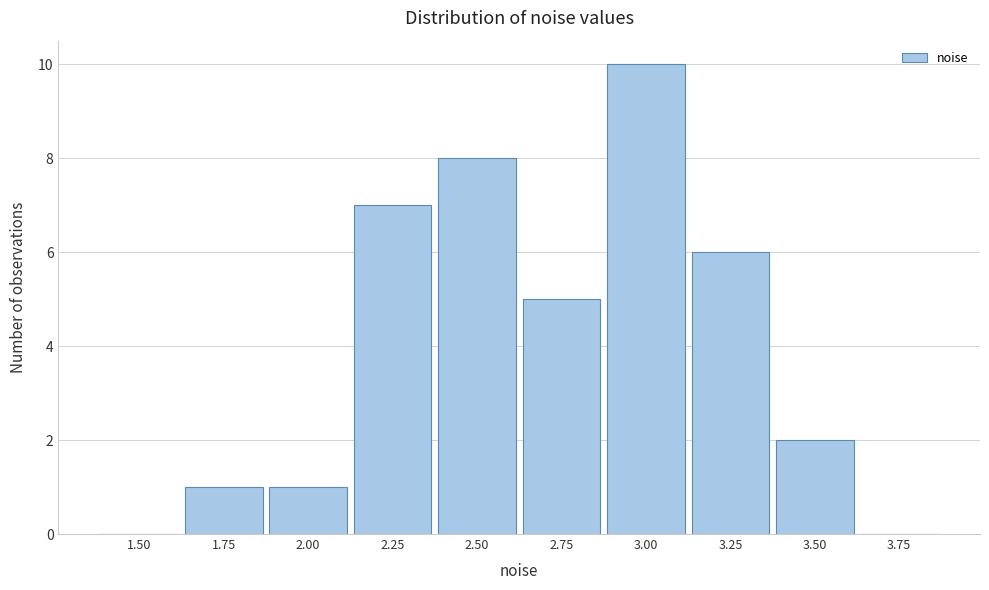

Reading left to right, list all the values displayed in this chart.

1.50=0	1.75=1	2.00=1	2.25=7	2.50=8	2.75=5	3.00=10	3.25=6	3.50=2	3.75=0